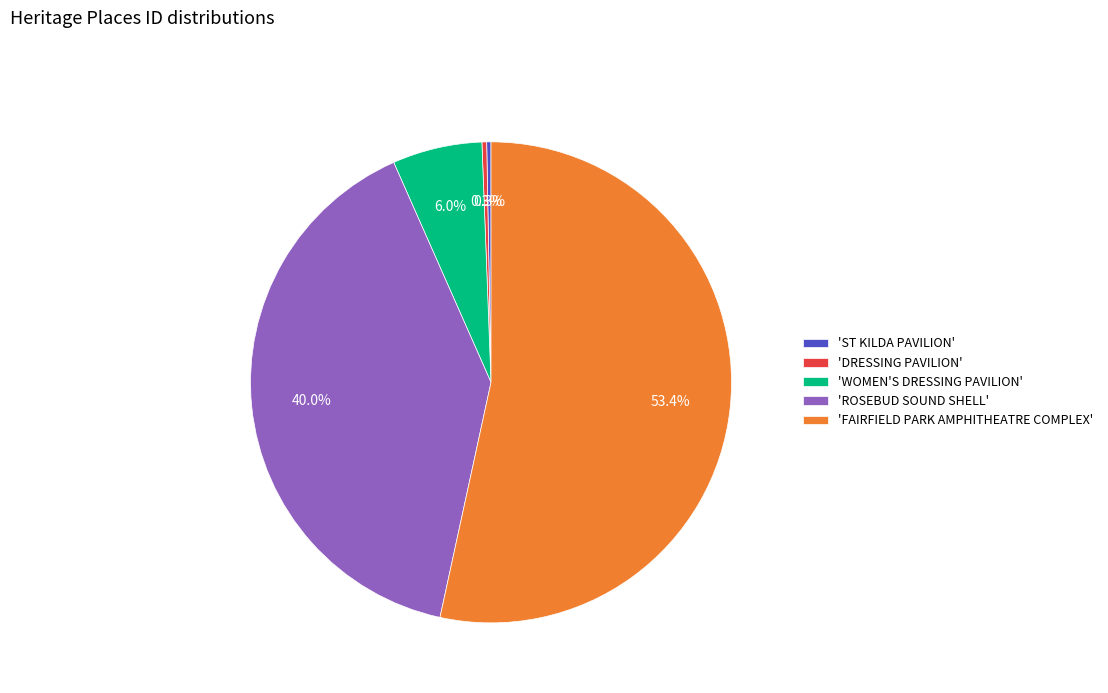

Combined, what portion of the pie is 'FAIRFIELD PARK AMPHITHEATRE COMPLEX' and 'ROSEBUD SOUND SHELL'?

93.4%